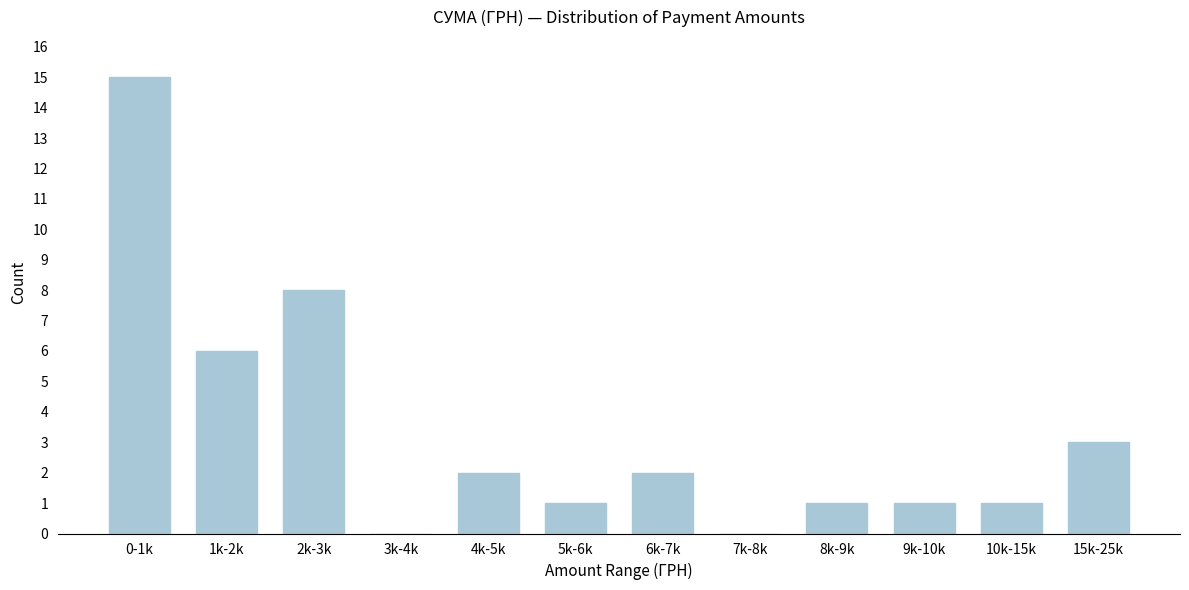

Reading left to right, list all the values displayed in this chart.

0-1k=15	1k-2k=6	2k-3k=8	3k-4k=0	4k-5k=2	5k-6k=1	6k-7k=2	7k-8k=0	8k-9k=1	9k-10k=1	10k-15k=1	15k-25k=3